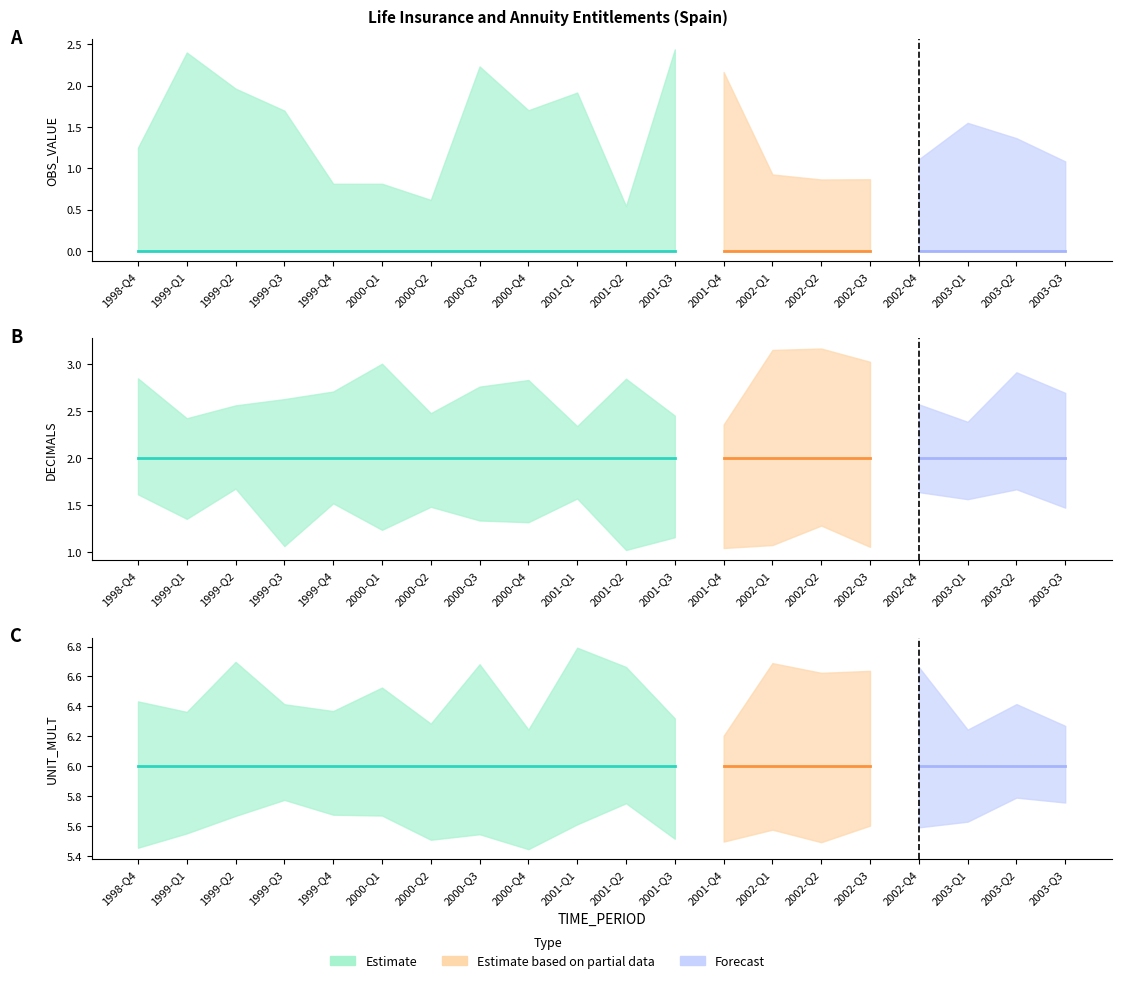

Reading right to left, transcribe all the data shown in this chart.

OBS_VALUE: 2003-Q3=0	2003-Q2=0	2003-Q1=0	2002-Q4=0	2002-Q3=0	2002-Q2=0	2002-Q1=0	2001-Q4=0	2001-Q3=0	2001-Q2=0	2001-Q1=0	2000-Q4=0	2000-Q3=0	2000-Q2=0	2000-Q1=0	1999-Q4=0	1999-Q3=0	1999-Q2=0	1999-Q1=0	1998-Q4=0
DECIMALS: 2003-Q3=2	2003-Q2=2	2003-Q1=2	2002-Q4=2	2002-Q3=2	2002-Q2=2	2002-Q1=2	2001-Q4=2	2001-Q3=2	2001-Q2=2	2001-Q1=2	2000-Q4=2	2000-Q3=2	2000-Q2=2	2000-Q1=2	1999-Q4=2	1999-Q3=2	1999-Q2=2	1999-Q1=2	1998-Q4=2
UNIT_MULT: 2003-Q3=6	2003-Q2=6	2003-Q1=6	2002-Q4=6	2002-Q3=6	2002-Q2=6	2002-Q1=6	2001-Q4=6	2001-Q3=6	2001-Q2=6	2001-Q1=6	2000-Q4=6	2000-Q3=6	2000-Q2=6	2000-Q1=6	1999-Q4=6	1999-Q3=6	1999-Q2=6	1999-Q1=6	1998-Q4=6